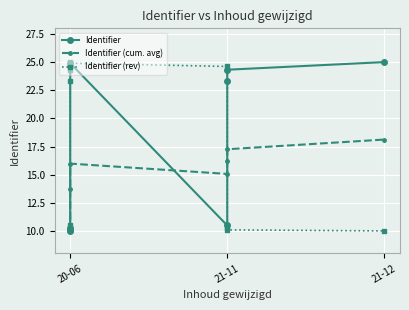

True or false: Identifier (rev) has more than 0 points higher than both neighbors.

True